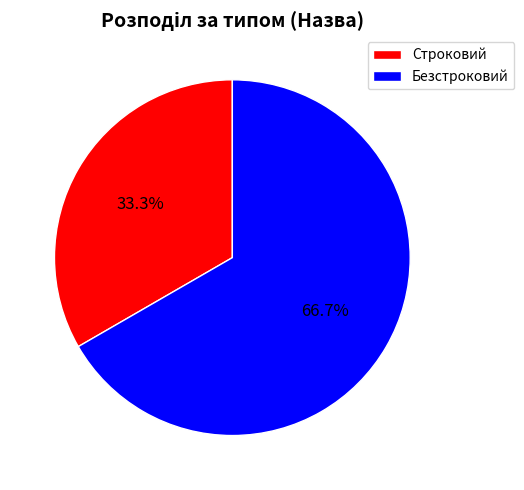

Which category has the biggest portion of the pie?

Безстроковий